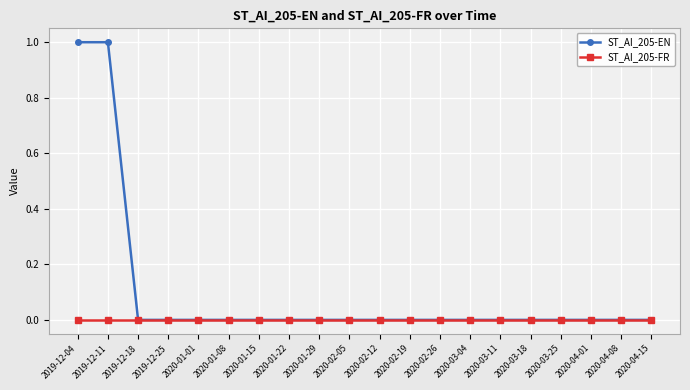

The ST_AI_205-FR series shows 0 at 2020-02-12. True or false?

True